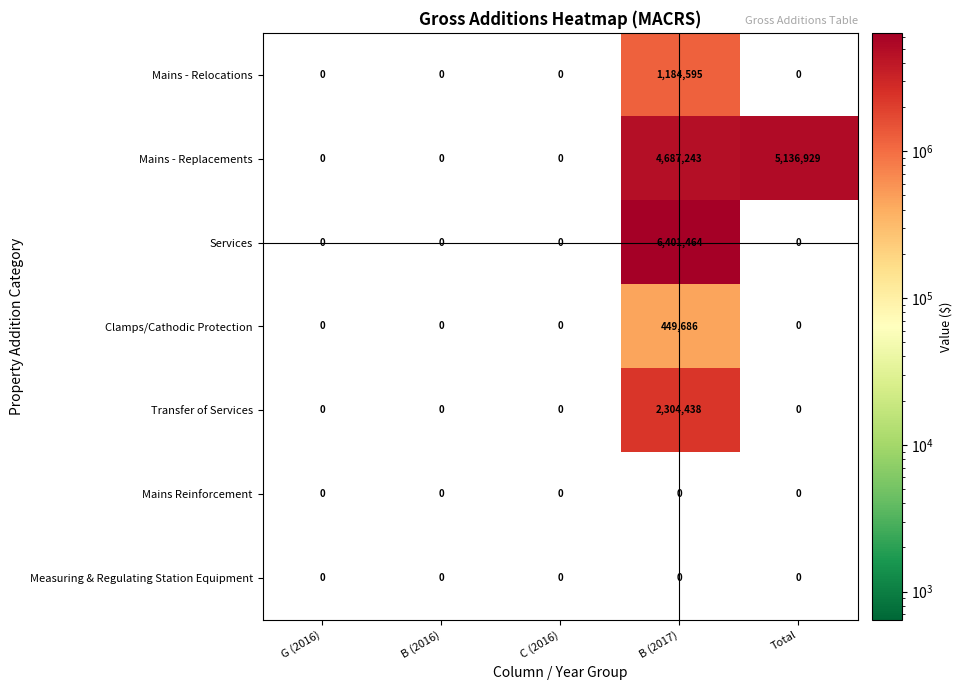

How many categories are shown in the chart?

5